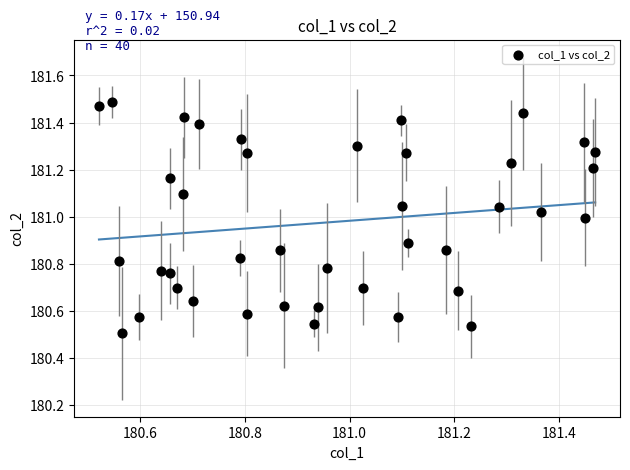

What is the range of X values (max minus min)?

0.9